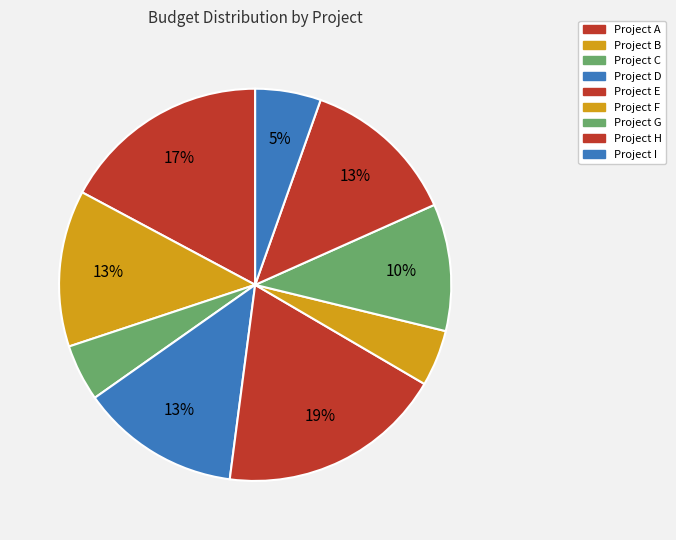

Which has a higher value, Project G or Project A?

Project A